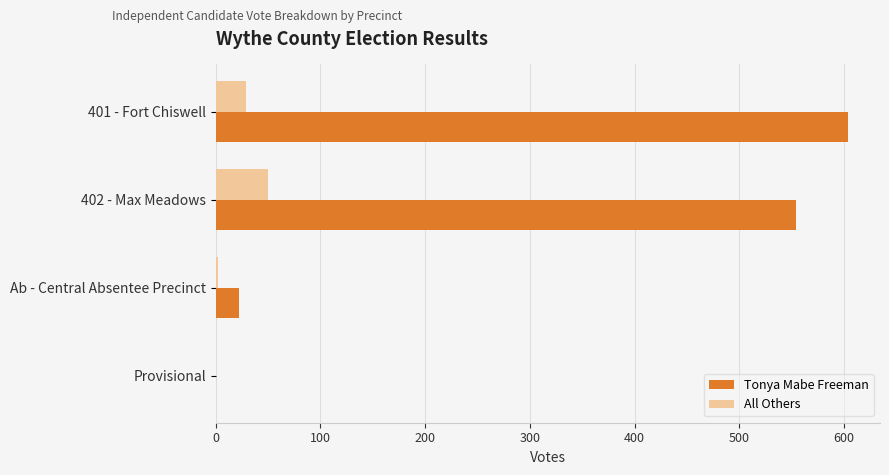

At which label does Tonya Mabe Freeman reach its peak?

401 - Fort Chiswell